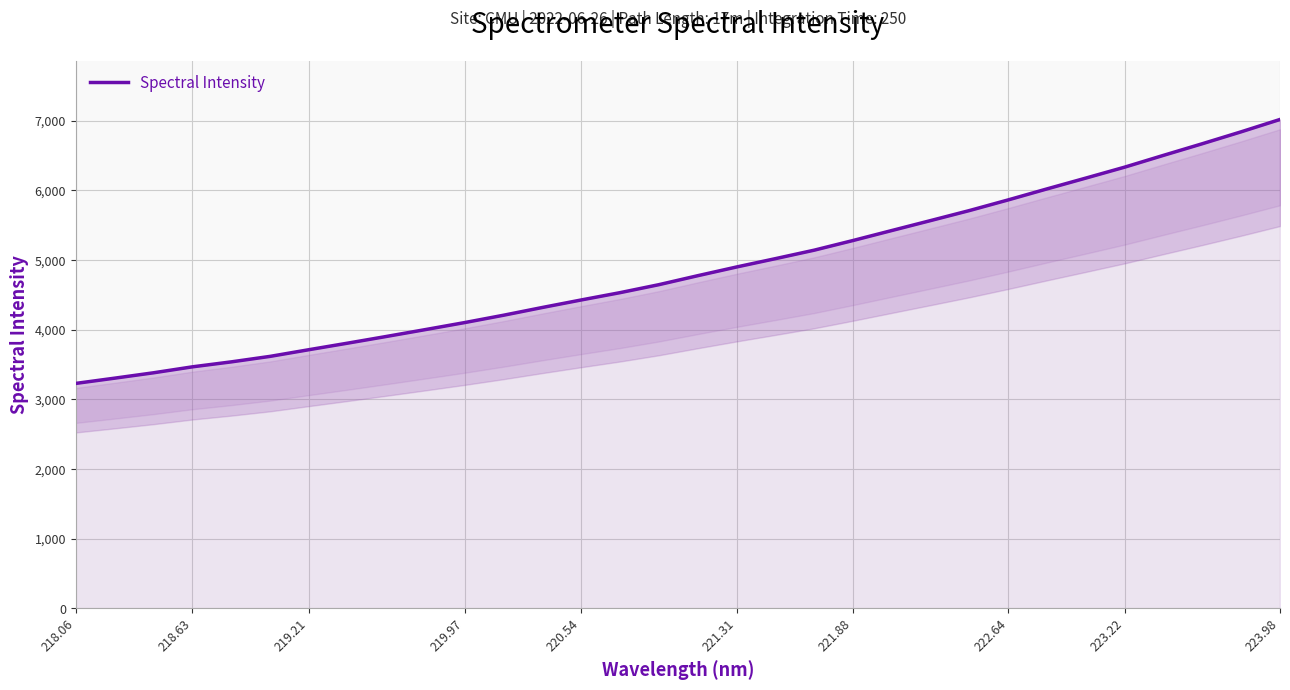

How many values exceed 4776?

16